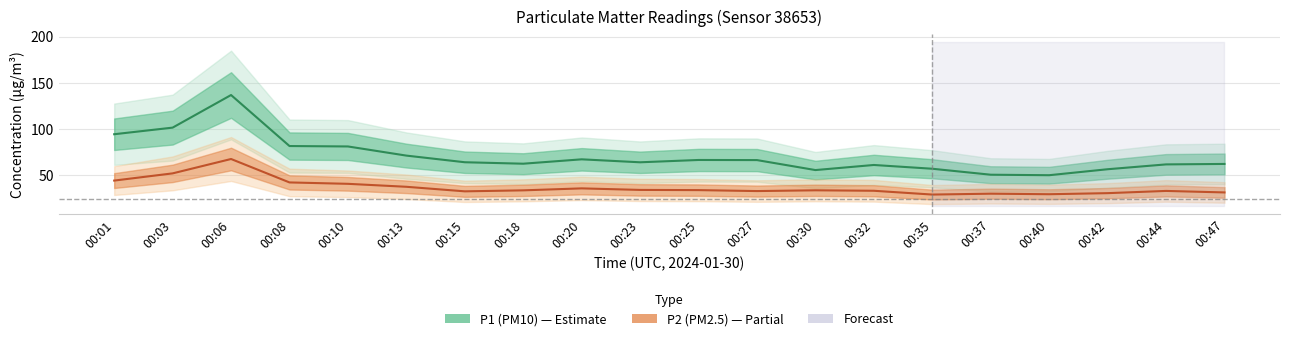

In P1, how many points are lower than both neighbors (excluding endpoints)?

4